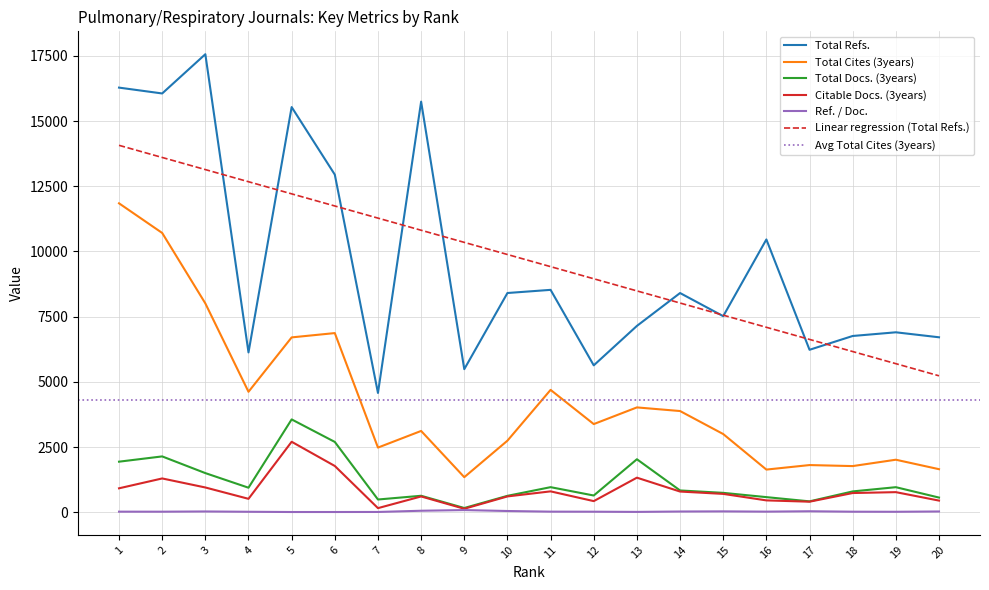

How many values in the Total Cites (3years) series are below 3383?

10